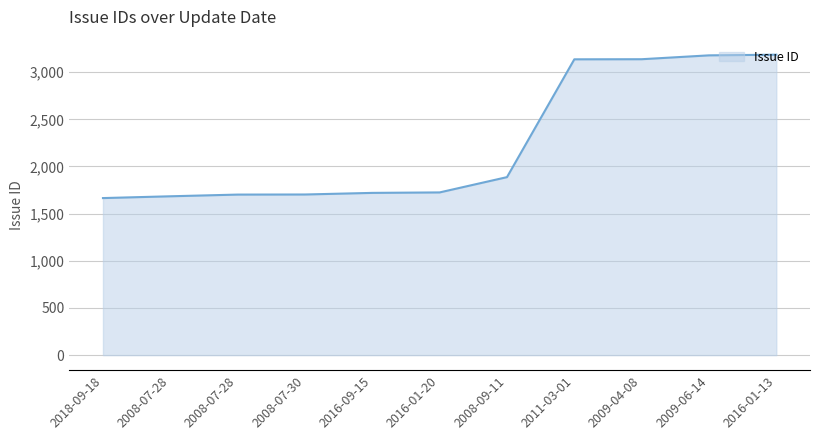

How many lines are shown in the chart?

1